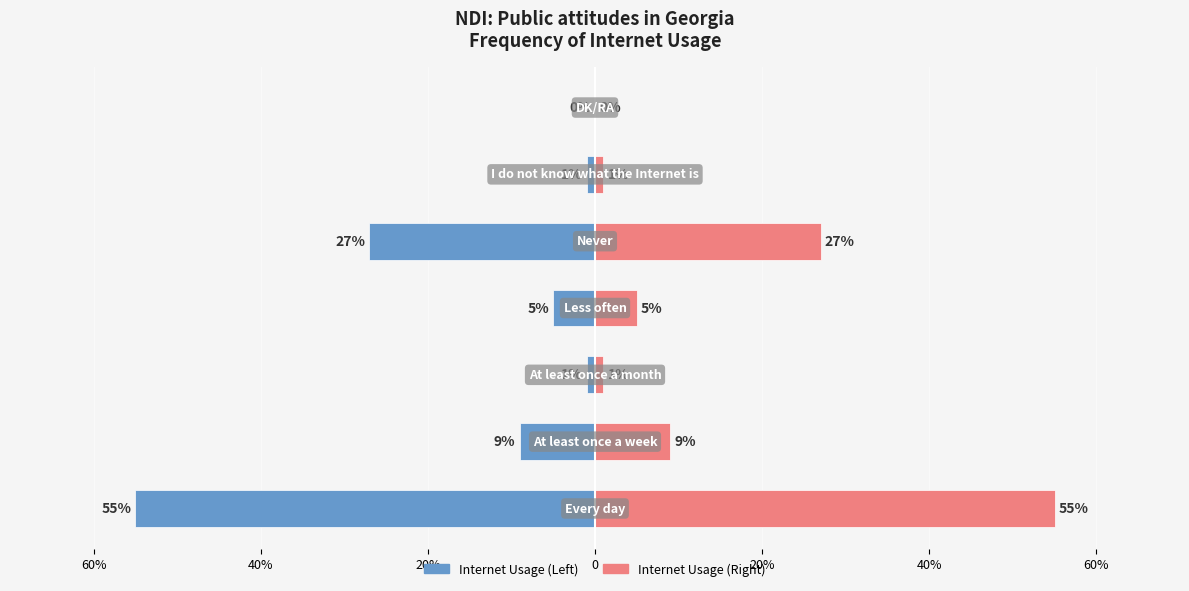

Are the bars horizontal?

Yes